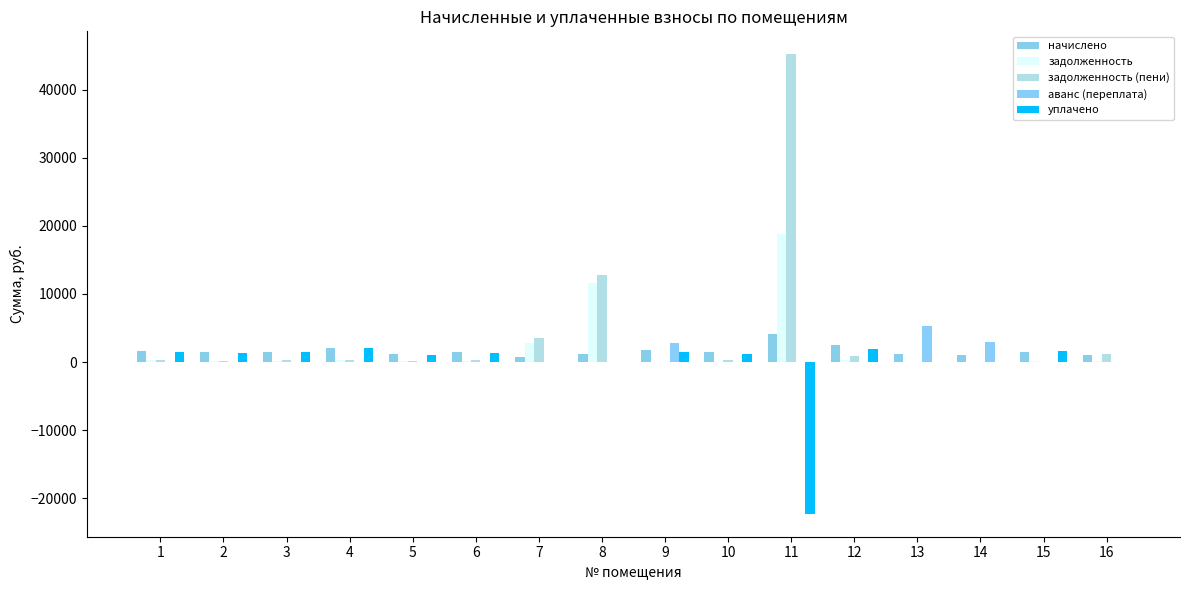

How many categories are shown in the chart?

16